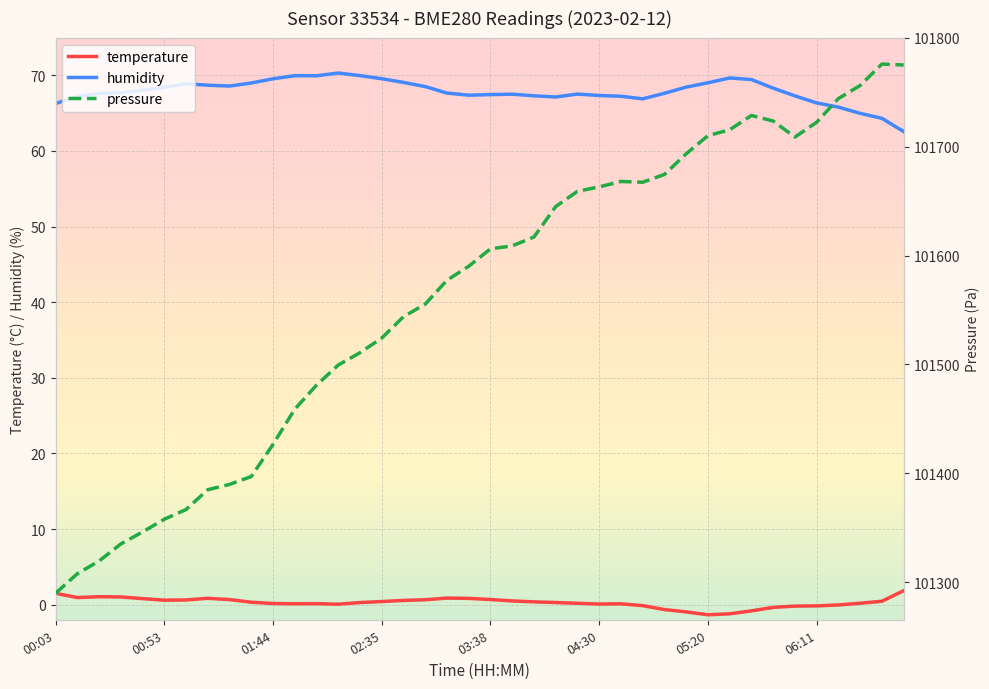

Where does the humidity series first go above 67?

00:13